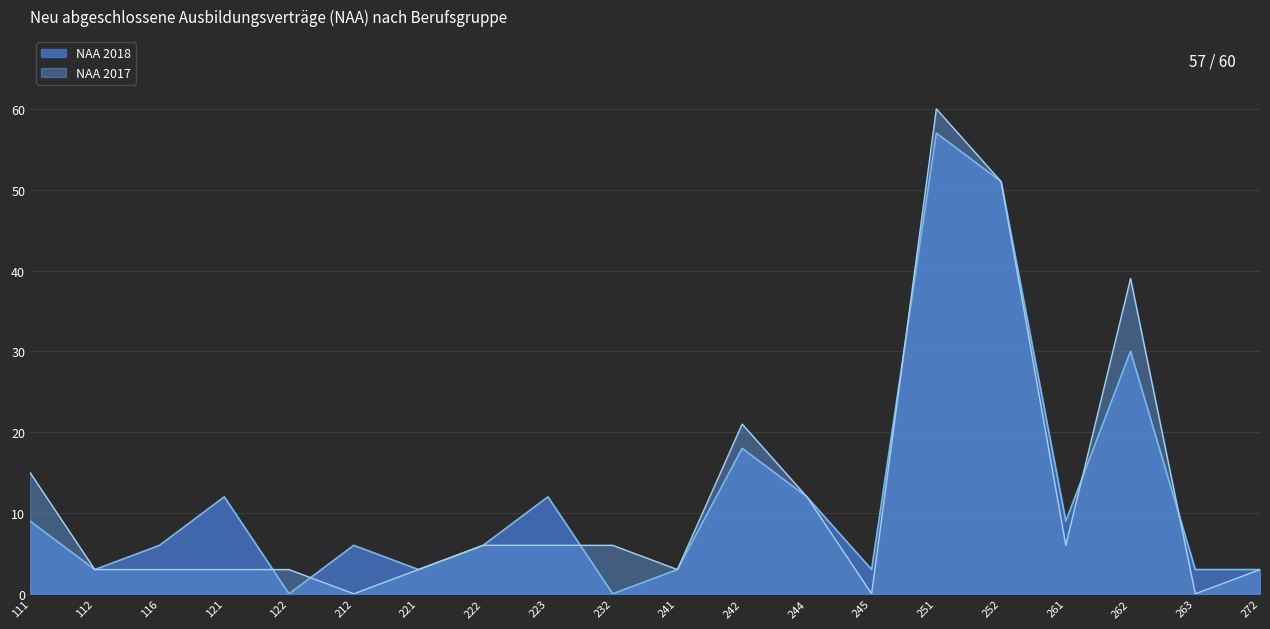

Between 116 and 245, which series saw the biggest shift?

NAA 2018 line